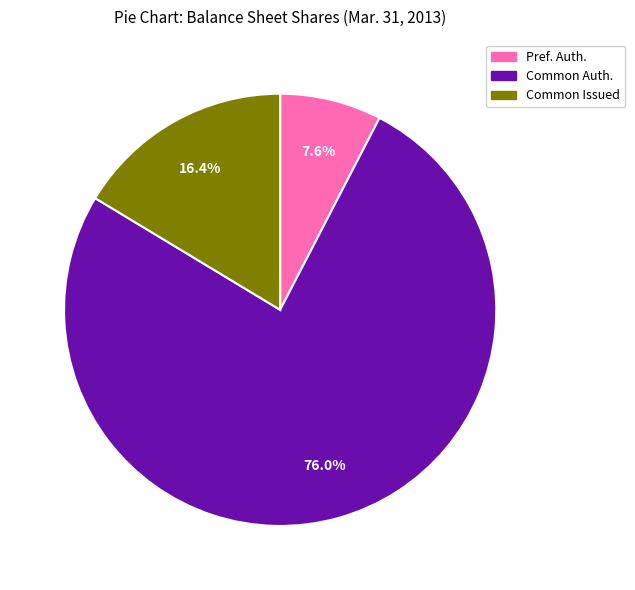

Between Common Issued and Common Auth., which is larger?

Common Auth.